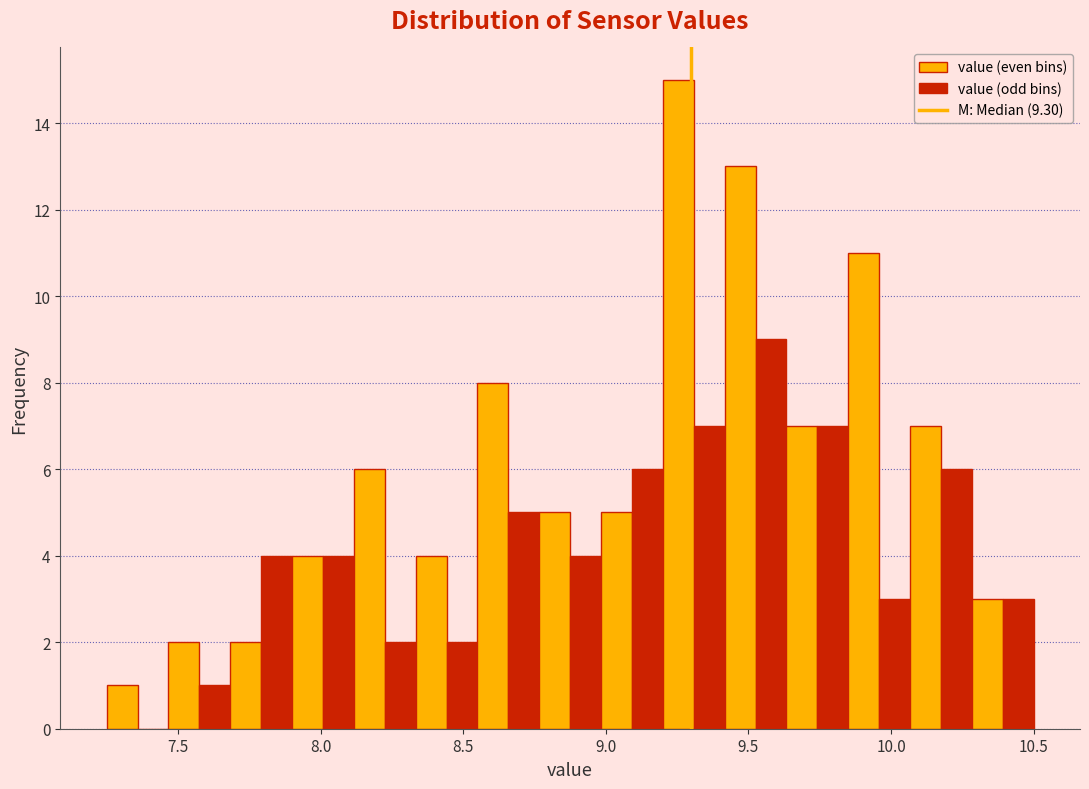

Around what value on the x-axis is the tallest bar? Give the approximate position of its centre, as read against the axis.

9.25